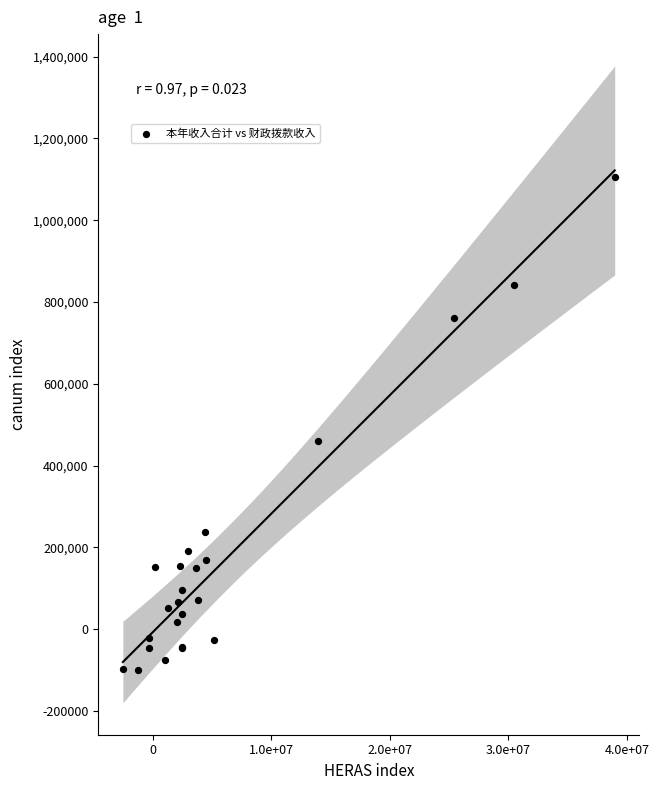

What Y value in the scatter plot is closest to 502109?

460173.3